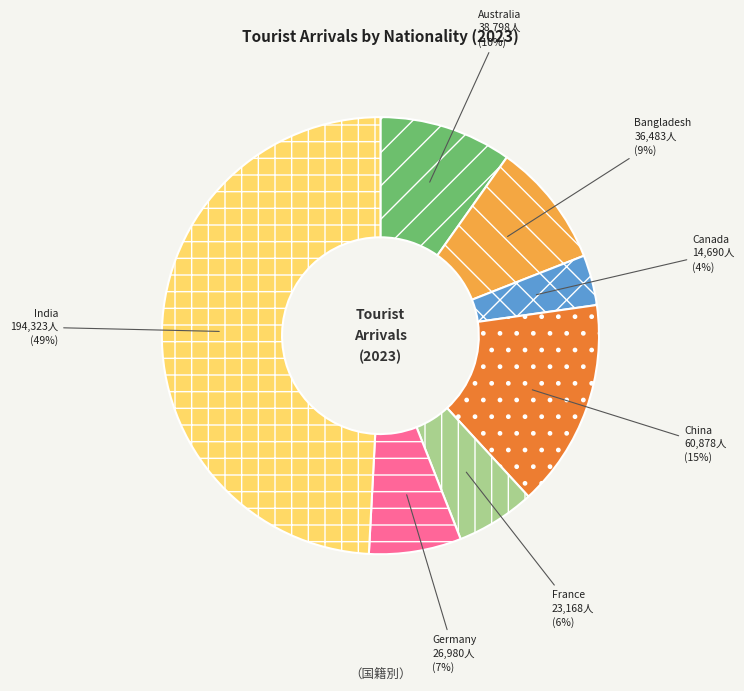

Between Germany and Bangladesh, which is larger?

Bangladesh